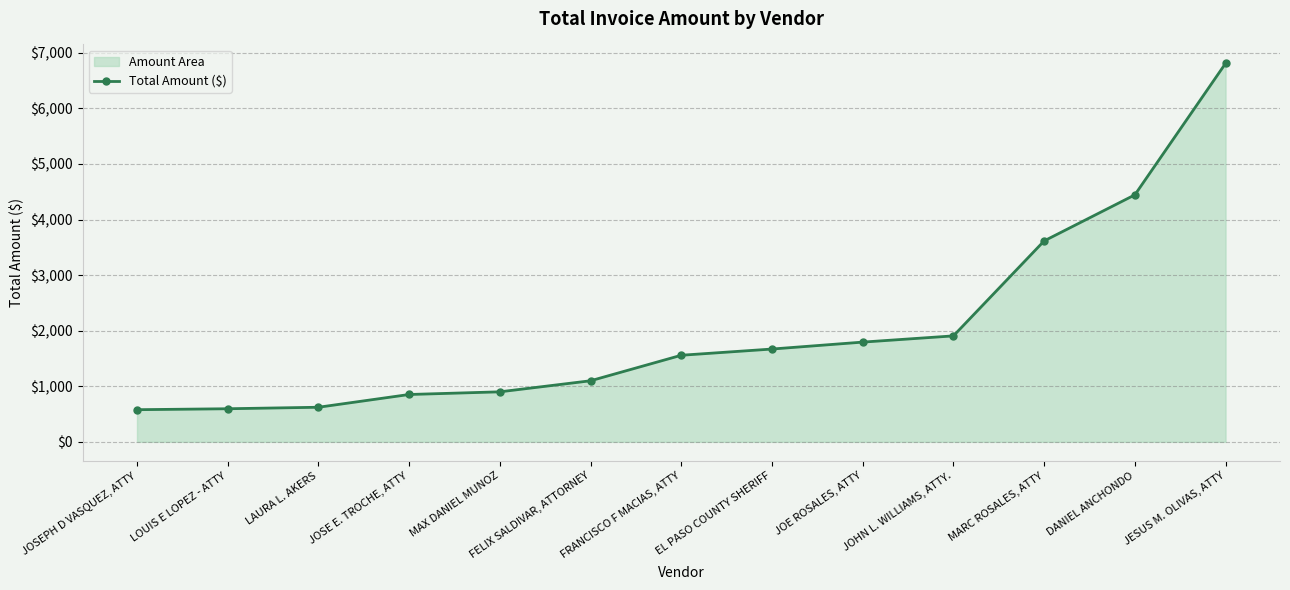

What is the label of the 7th point from the right?

FRANCISCO F MACIAS, ATTY